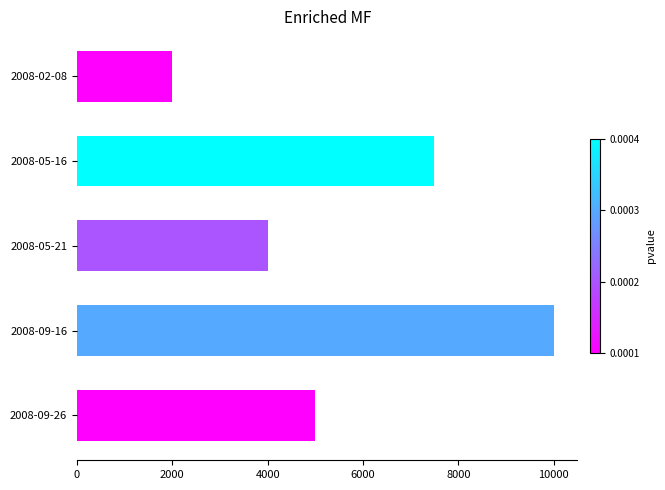

The value at 2008-02-08 is 3032. True or false?

False